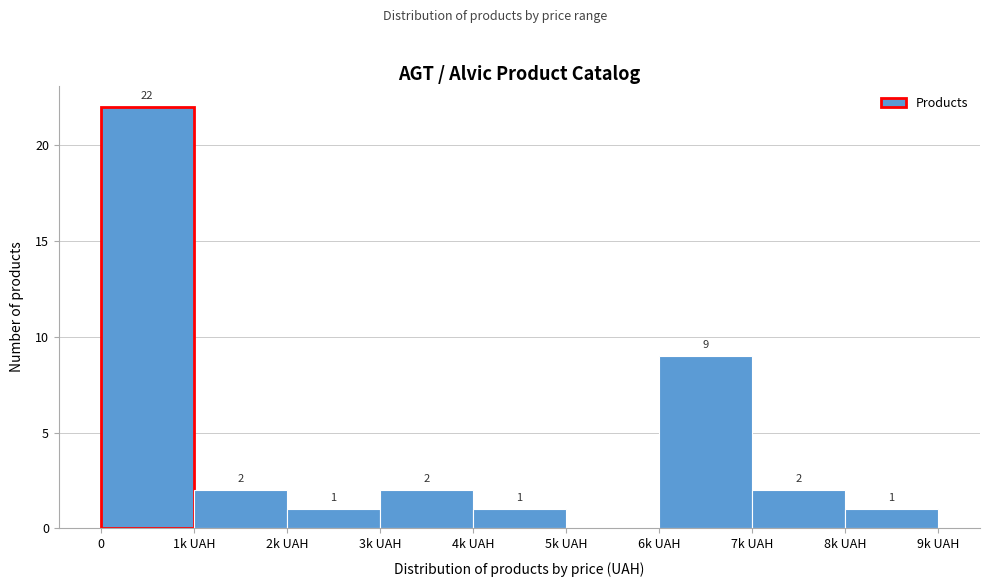

Reading left to right, list all the values displayed in this chart.

0=22	1k UAH=2	2k UAH=1	3k UAH=2	4k UAH=1	5k UAH=0	6k UAH=9	7k UAH=2	8k UAH=1